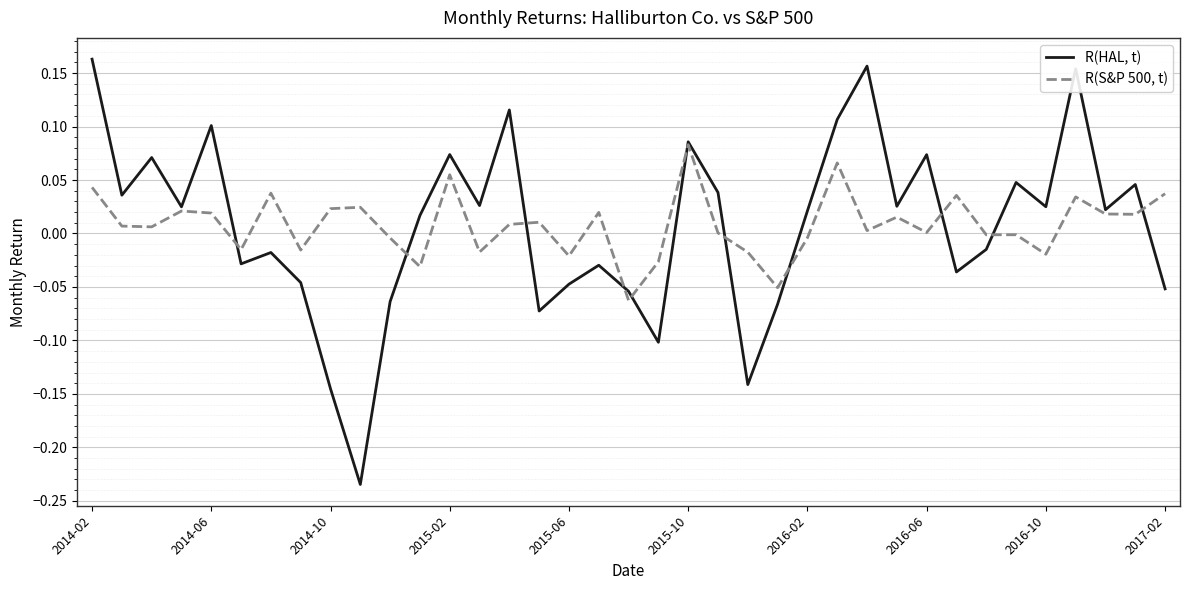

List the series in order of their peak value, lowest first.

R(S&P 500, t), R(HAL, t)